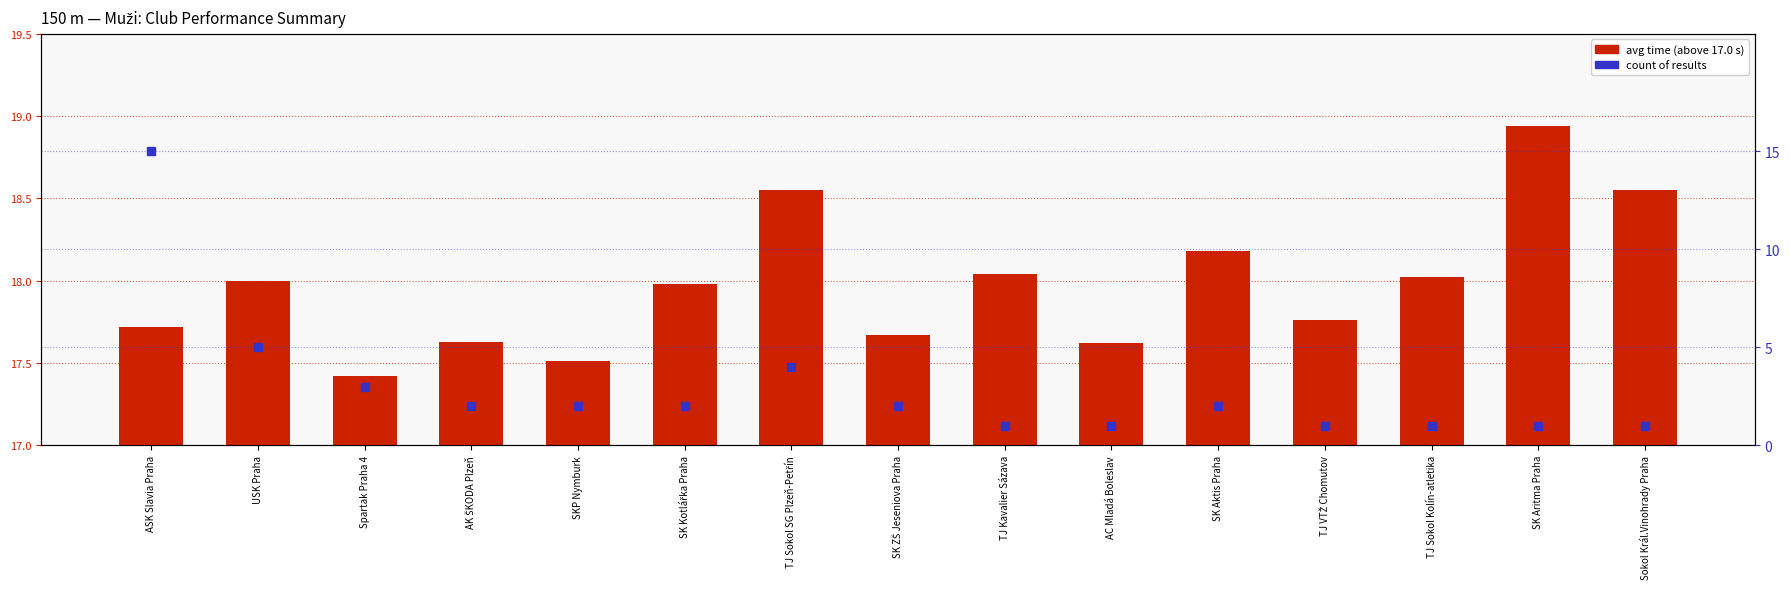

Reading right to left, transcribe all the data shown in this chart.

avg time above 17.0s: 1.6	1.9	1.0	0.8	1.2	0.6	1.0	0.7	1.6	1.0	0.5	0.6	0.4	1.0	0.7
count of results: 1.0	1.0	1.0	1.0	2.0	1.0	1.0	2.0	4.0	2.0	2.0	2.0	3.0	5.0	15.0